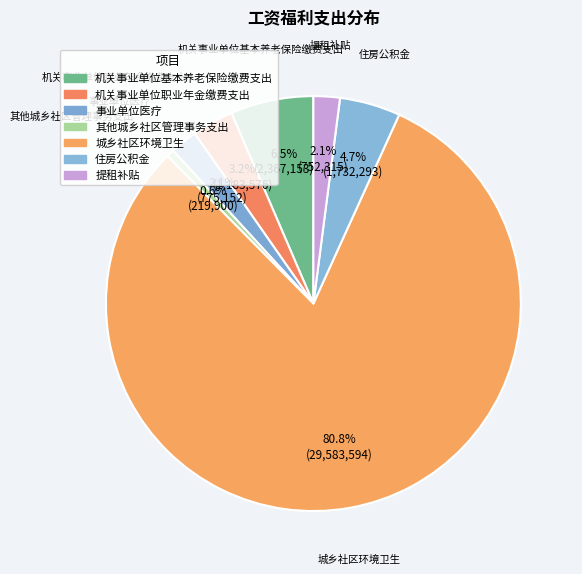

True or false: 机关事业单位基本养老保险缴费支出 accounts for 1% of the total.

False